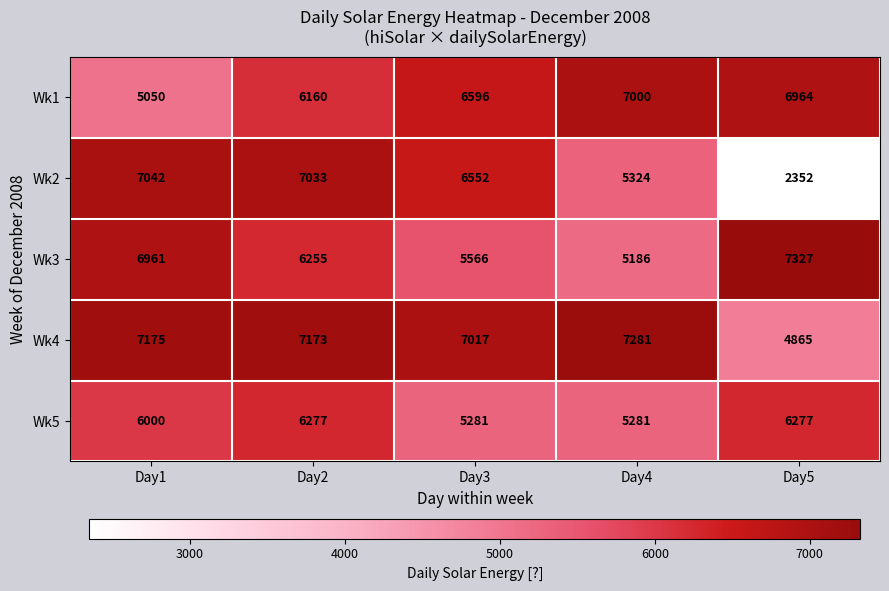

Rank the series at Day3 from lowest to highest value.

Wk5, Wk3, Wk2, Wk1, Wk4